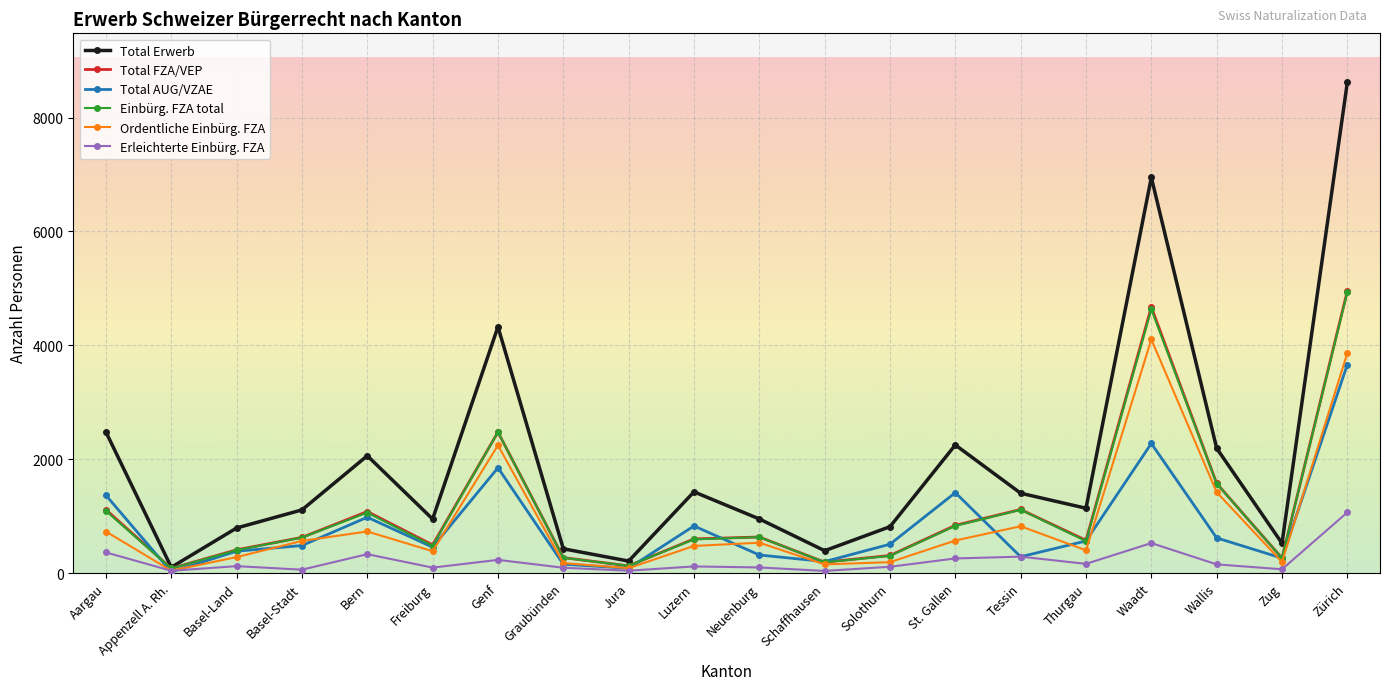

What is the average value of the Einbürg. FZA total series?

1111